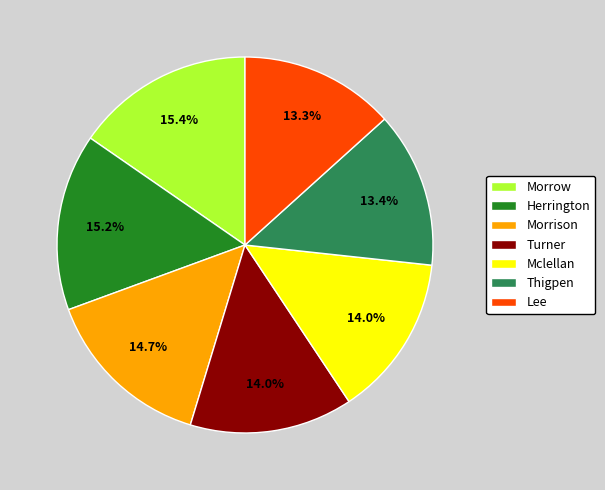

Is there a majority slice in this chart?

No